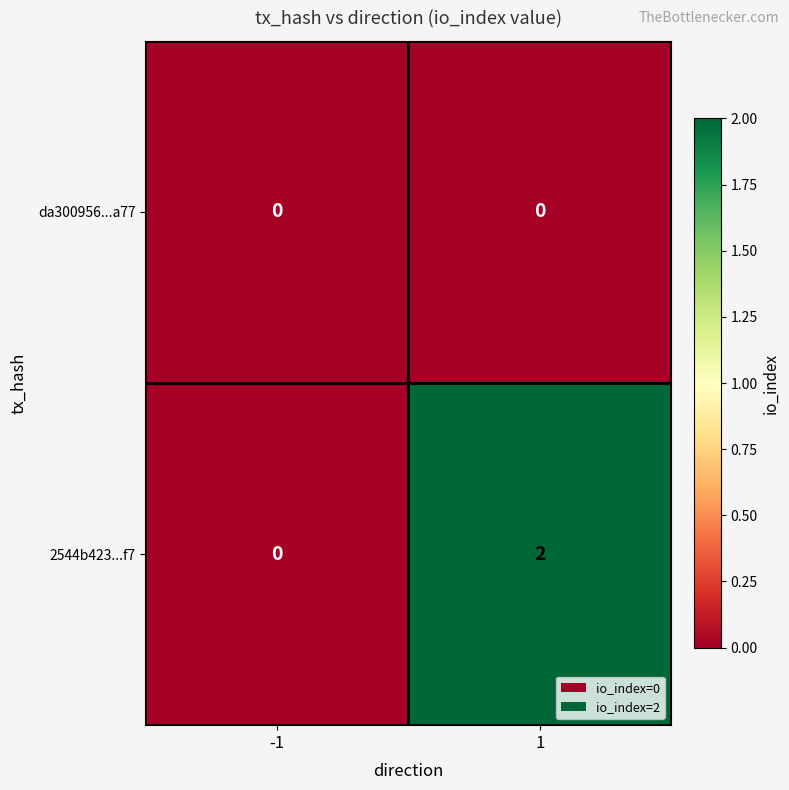

List the labels in order of 2544b423...f7 value, largest first.

1, -1